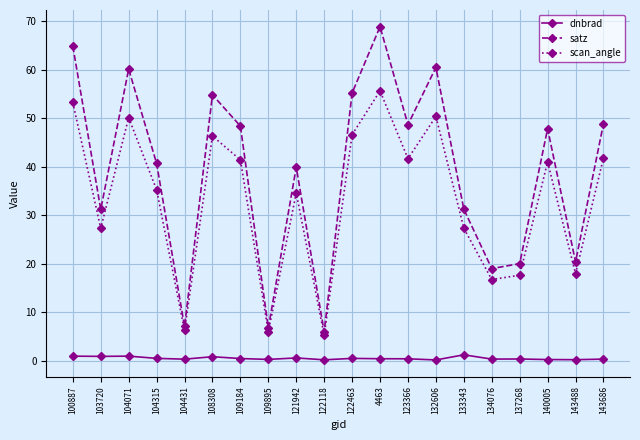

At which category does scan_angle reach its first local valley?

103720